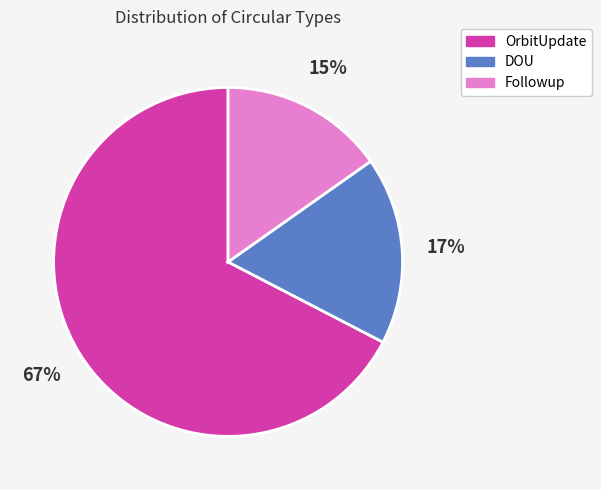

To the nearest percent, what is the average slice percentage?

33%